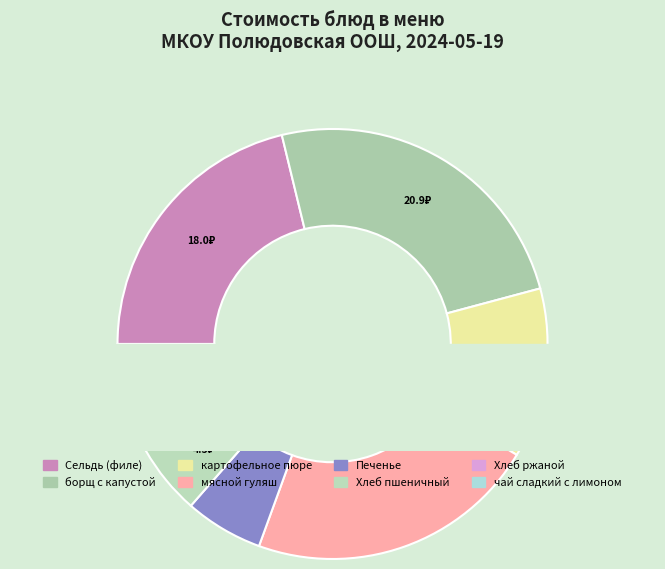

What is the largest slice in the pie chart?

борщ с капустой